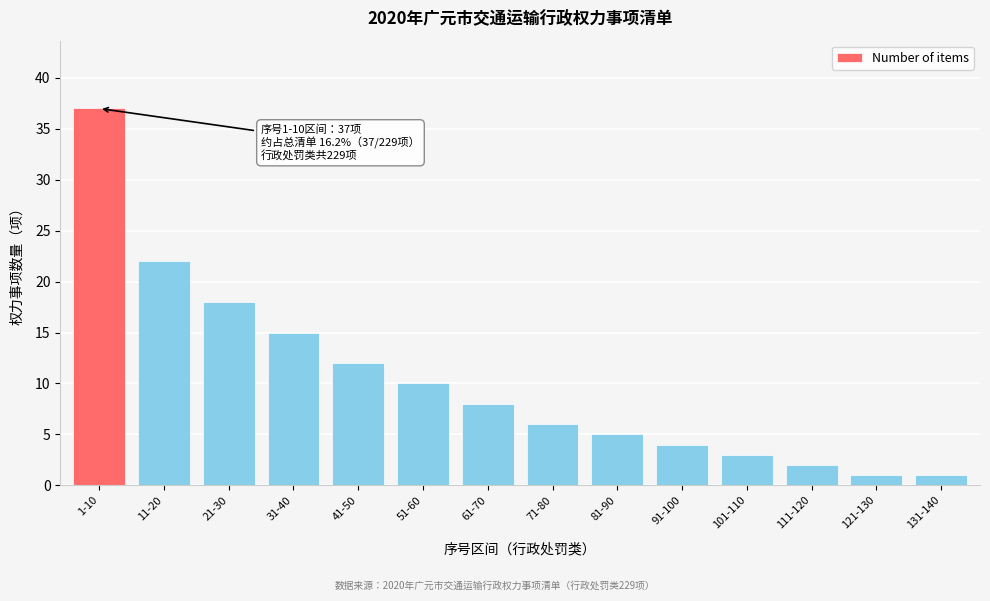

Reading left to right, list all the values displayed in this chart.

37	22	18	15	12	10	8	6	5	4	3	2	1	1